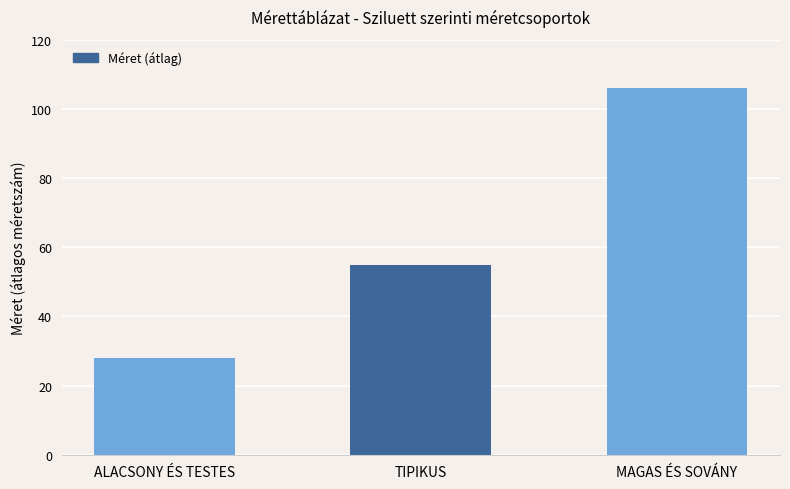

How many categories are shown in the chart?

3